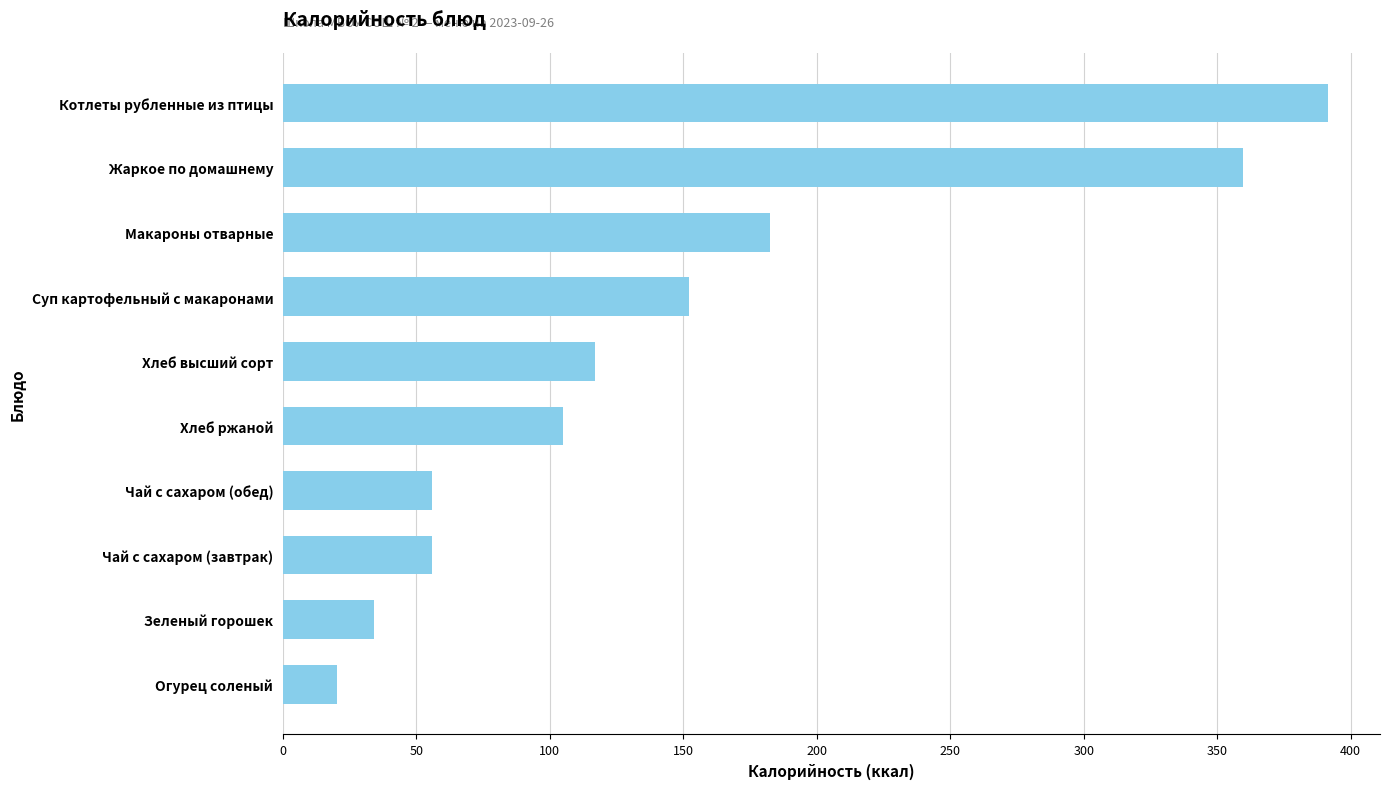

How many series are shown in this chart?

1